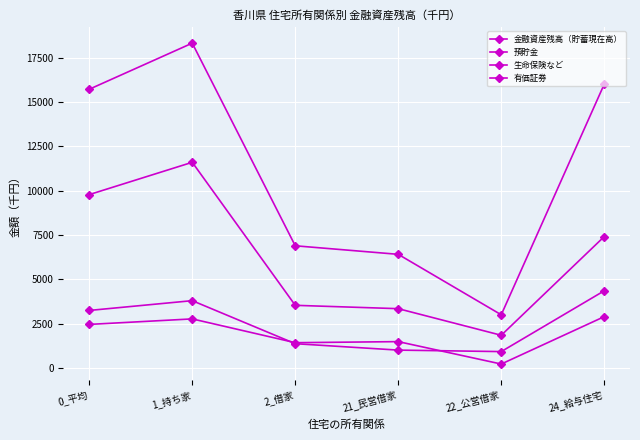

At which label is 生命保険など closest to 2633?

0_平均